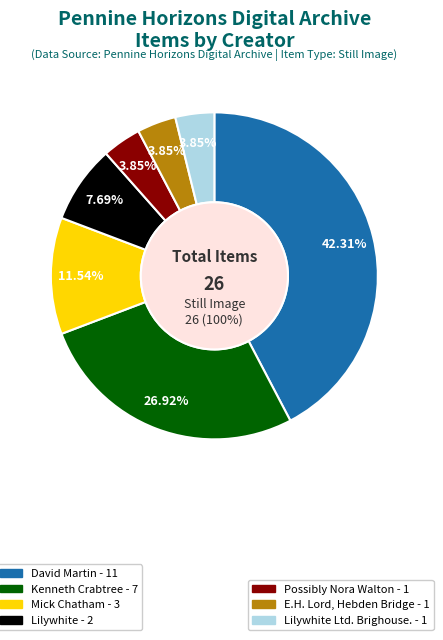

Does Possibly Nora Walton account for over 50% of the chart?

No